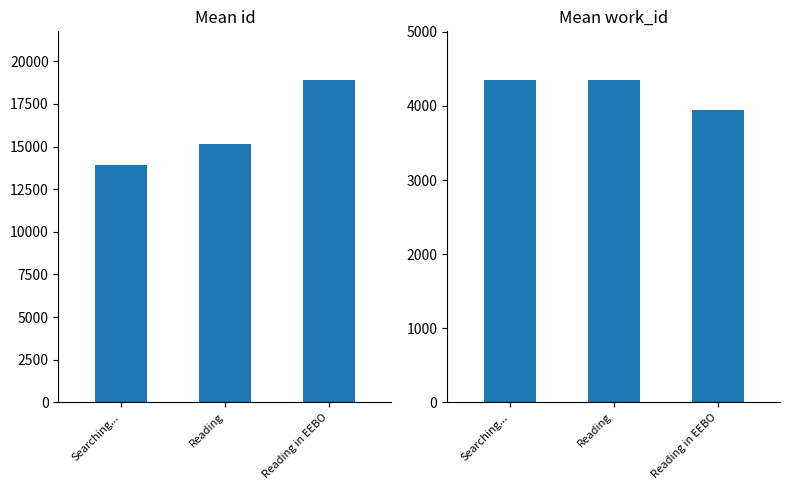

Reading right to left, transcribe all the data shown in this chart.

Mean id: Reading in EEBO=18914.0	Reading=15170.5	Searching...=13921.7
Mean work_id: Reading in EEBO=3946.0	Reading=4353.0	Searching...=4353.0